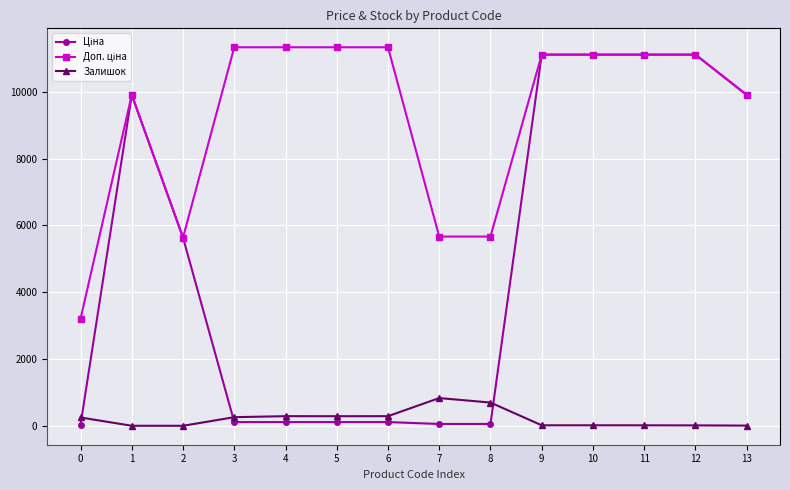

Does the chart have visible grid lines?

Yes